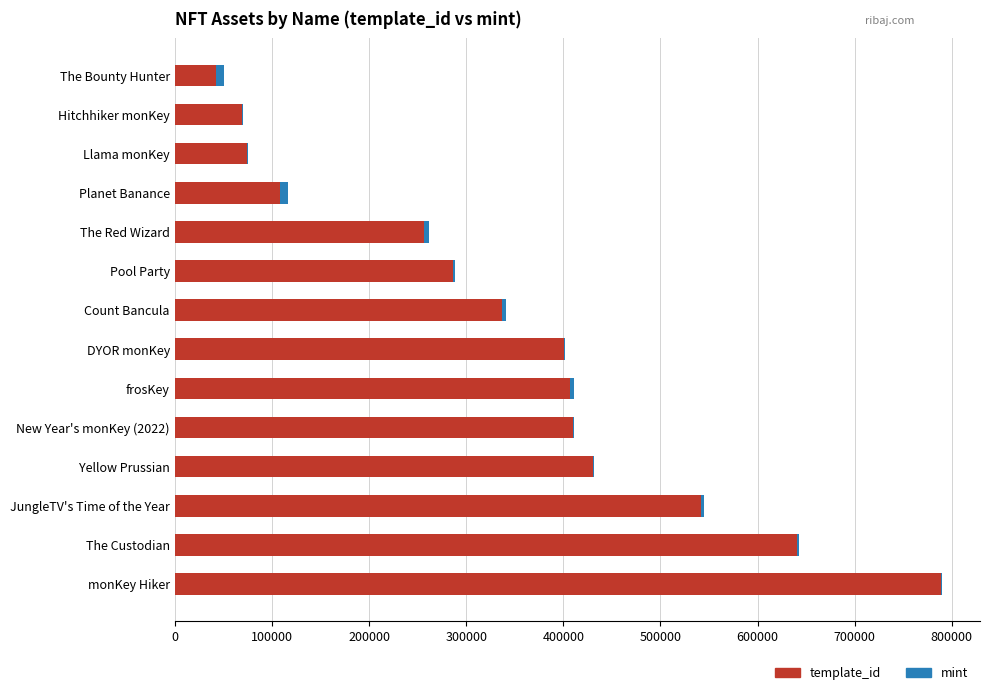

True or false: template_id has a value of 106485 at Count Bancula.

False